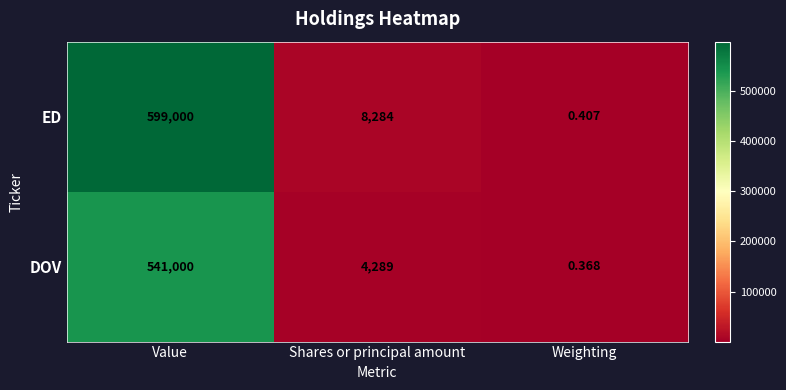

Which label corresponds to the largest value in the chart?

Value